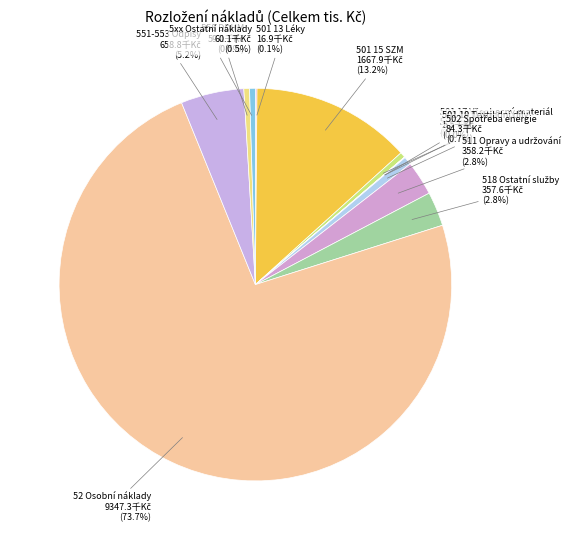

Is there a majority slice in this chart?

Yes